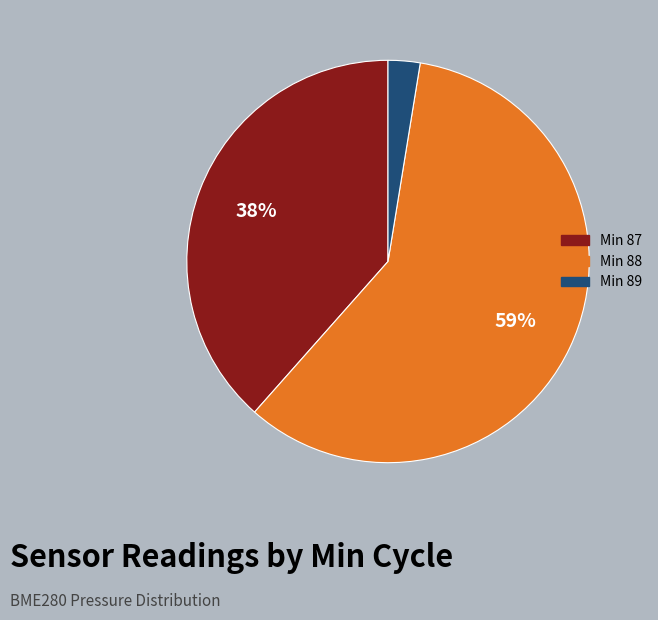

Does any single category account for the majority?

Yes